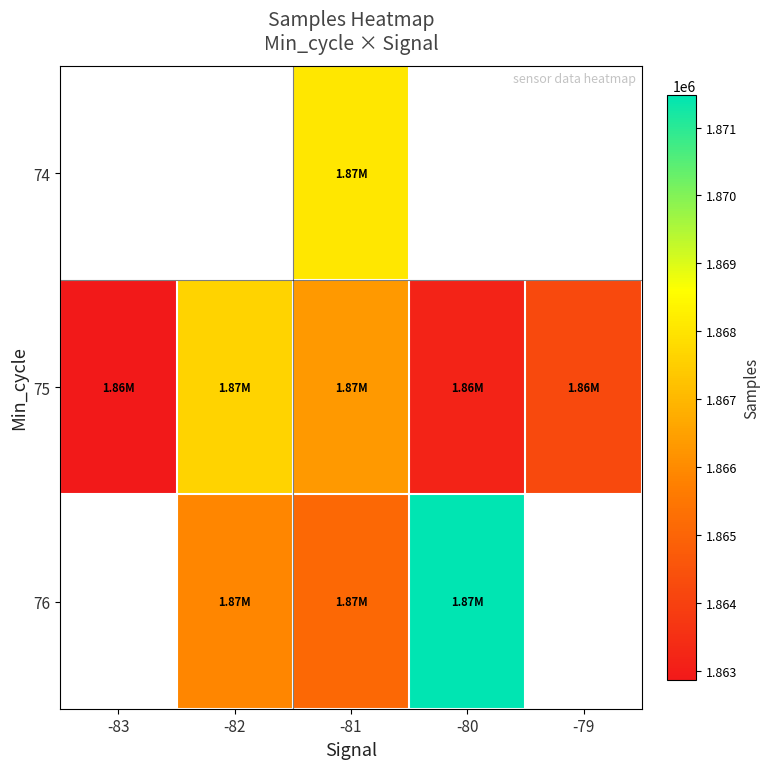

What is the maximum value for 75?

1867626.0